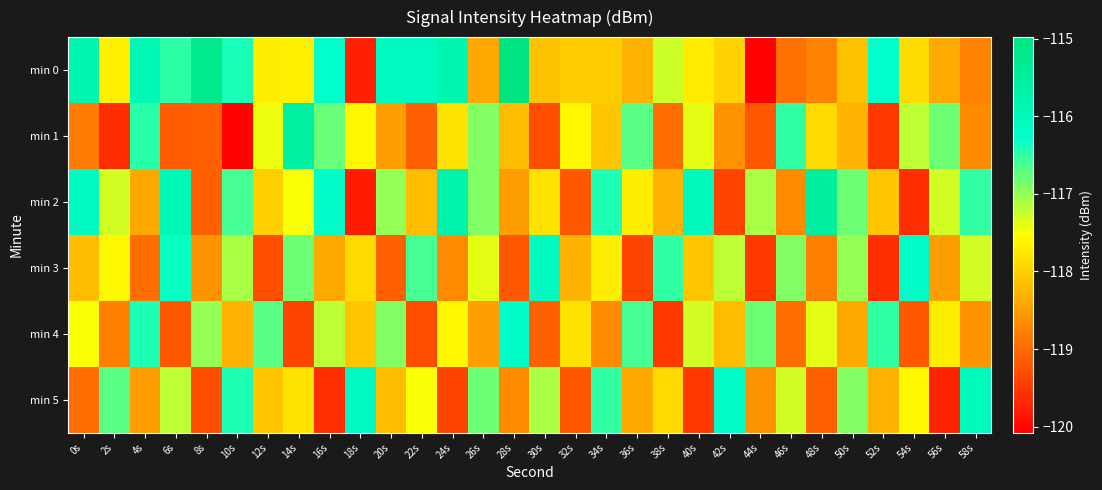

Between 40s and 44s, which series saw the biggest shift?

min 0